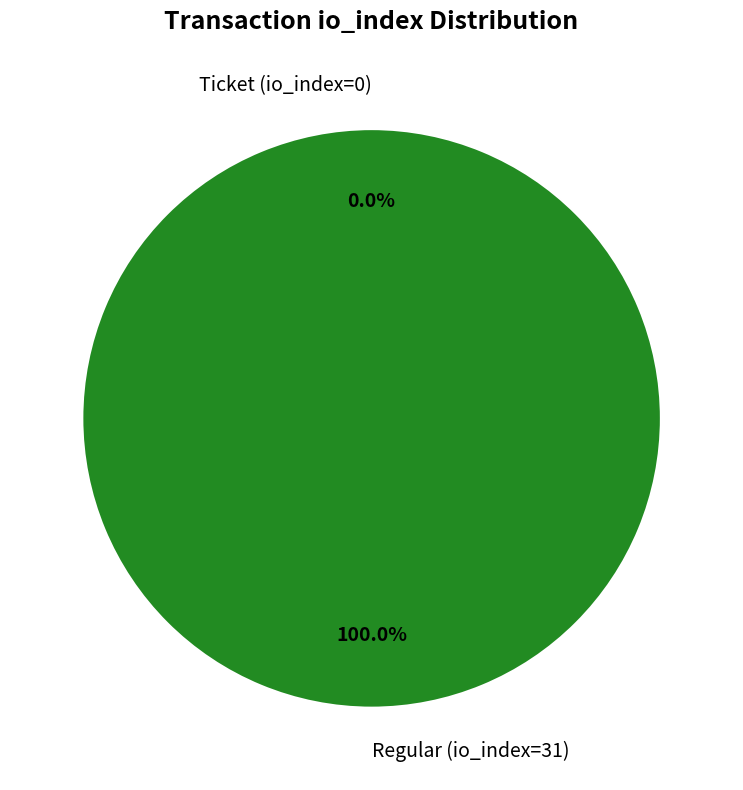

True or false: Regular (io_index=31) accounts for 100% of the total.

True